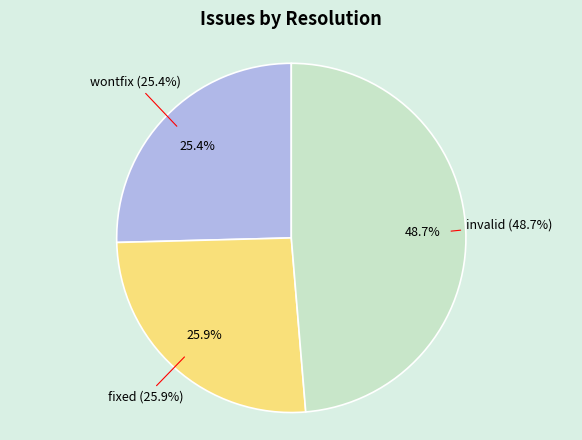

What percentage is the fixed slice, to the nearest percent?

26%